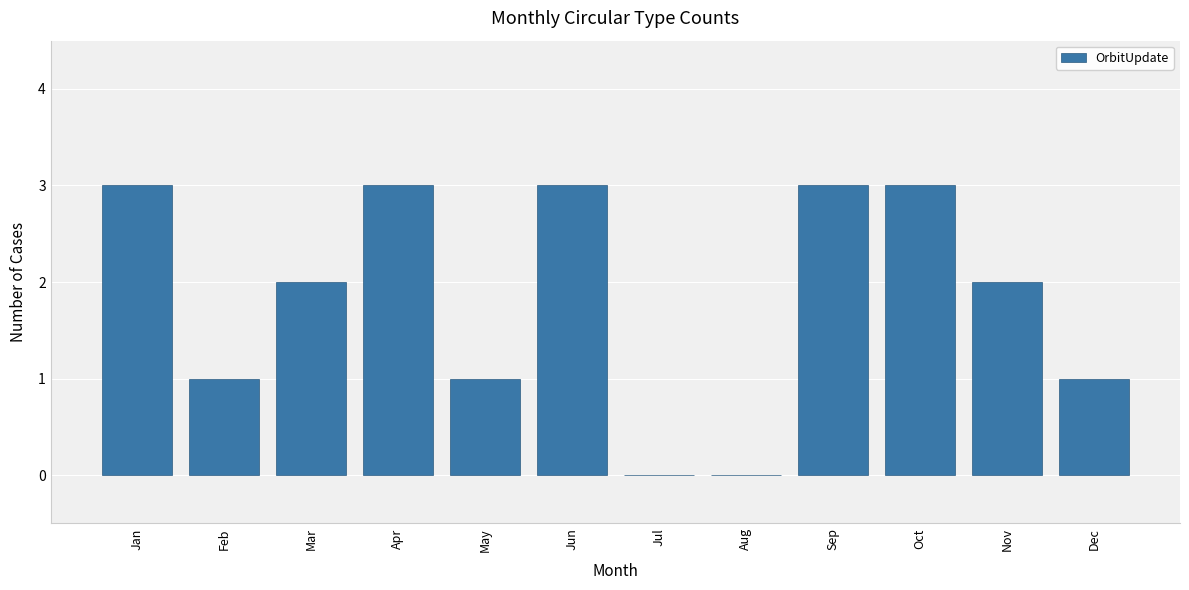

True or false: the data shows 3 at Mar.

False